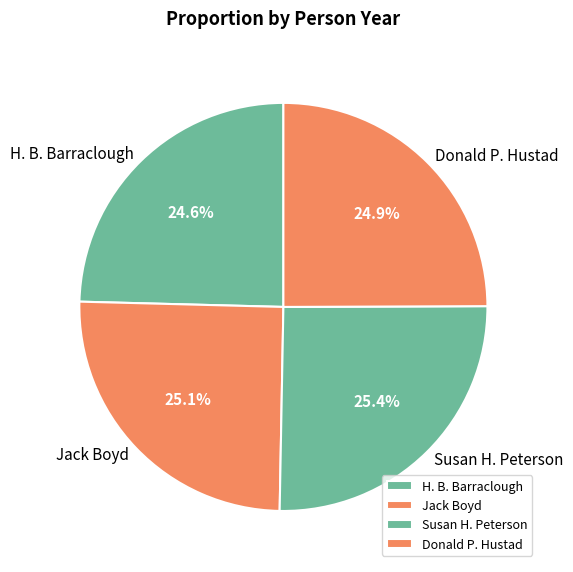

What portion of the pie excludes H. B. Barraclough?

75.4%